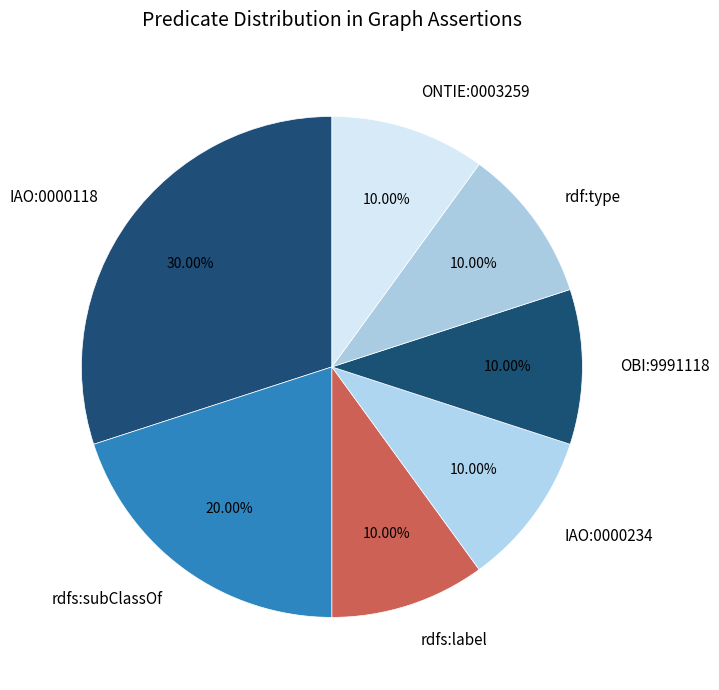

Is there a majority slice in this chart?

No